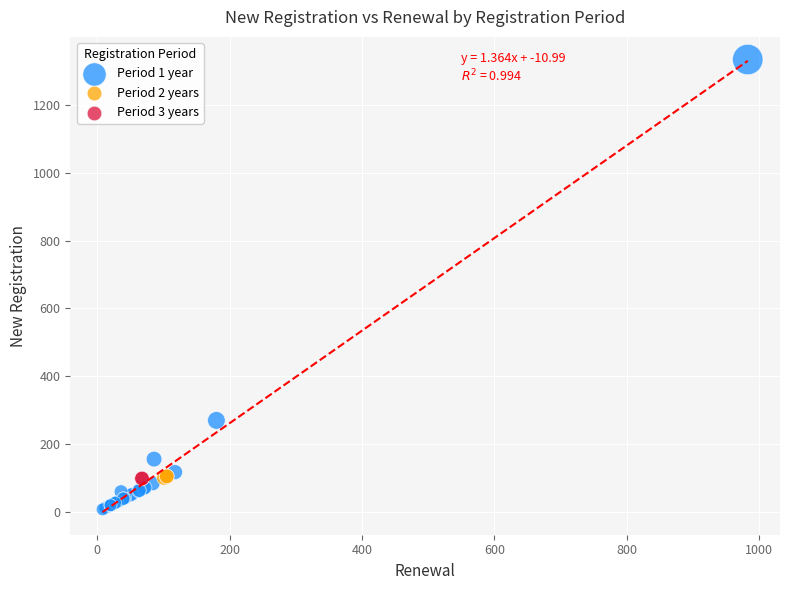

What are all the series names shown in the legend?

Period 1 year, Period 2 years, Period 3 years